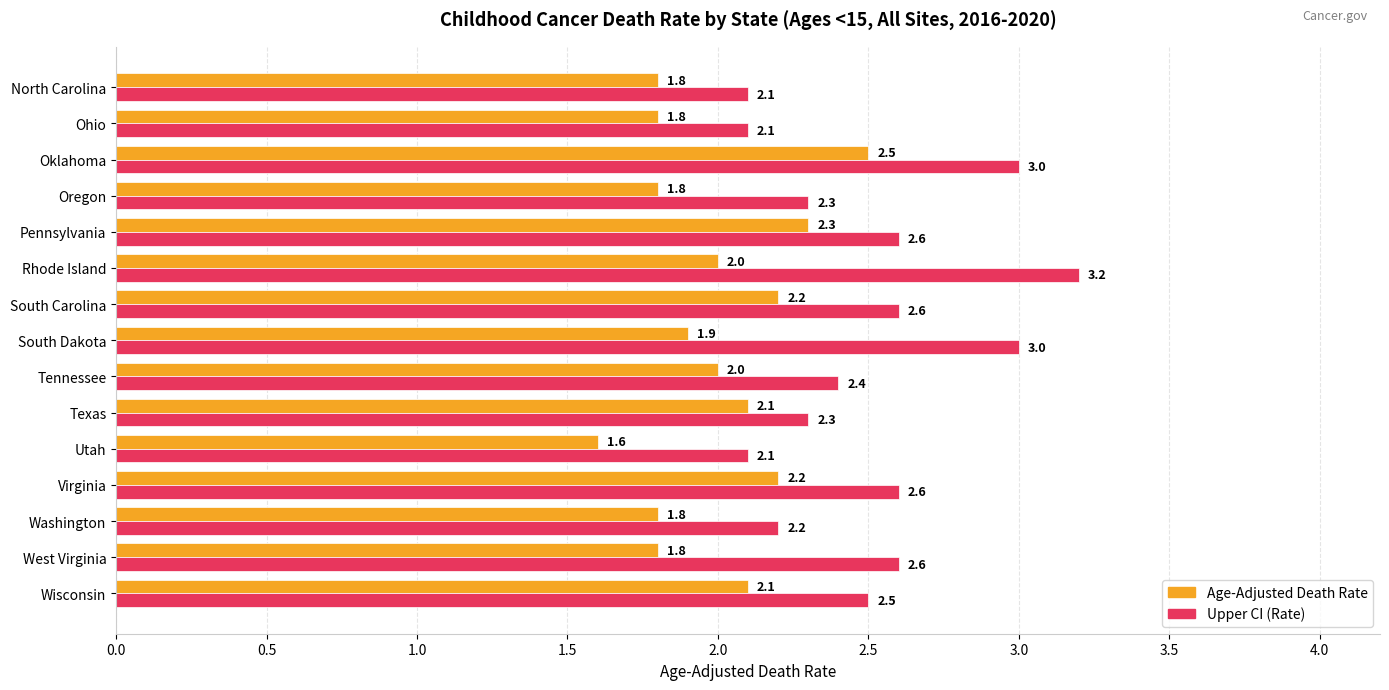

Between Washington and Oregon, which series saw the biggest shift?

Upper CI (Rate)